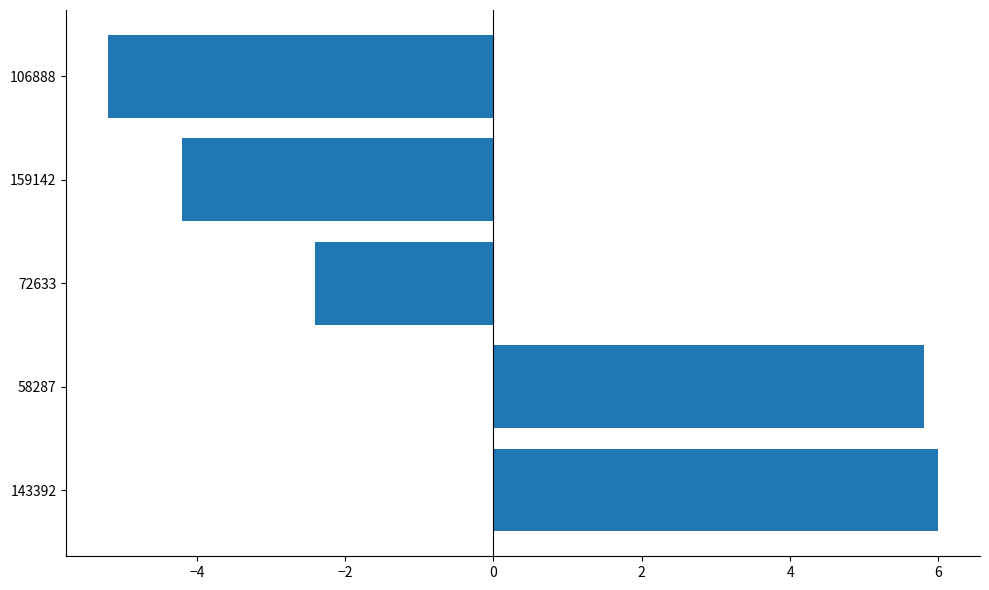

The value at 58287 is 5.8. True or false?

True